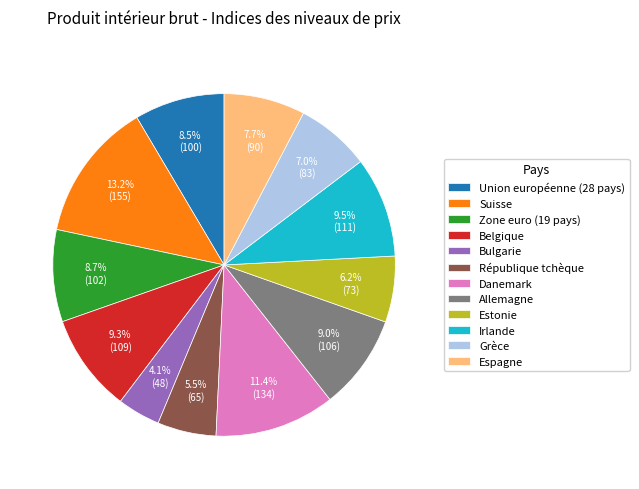

Is Belgique the majority of the pie?

No